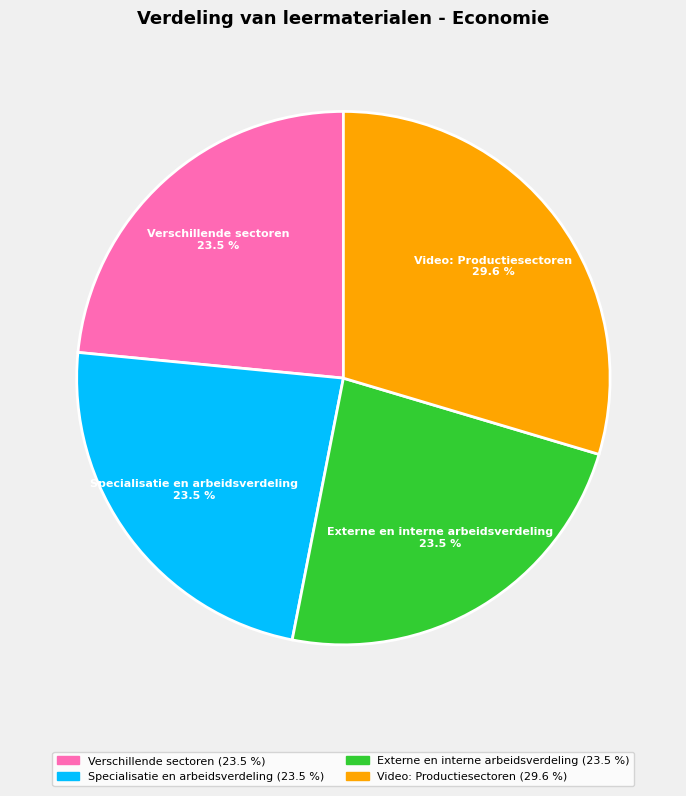

Is the sum of Verschillende sectoren and Specialisatie en arbeidsverdeling greater than half?

No